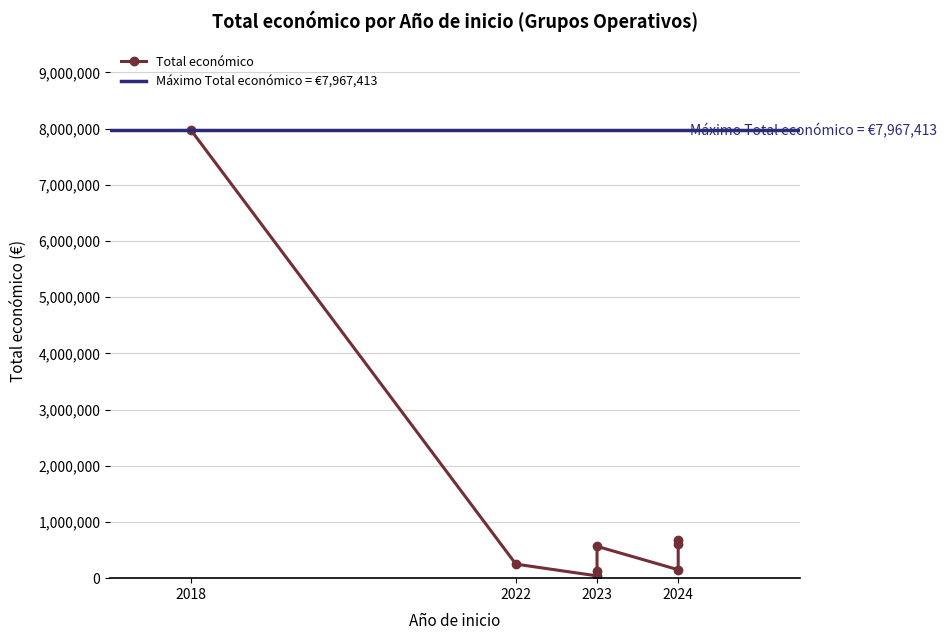

Reading left to right, list all the values displayed in this chart.

2024=150000	2023=40876	2023=120000	2024=672807	2024=600000	2018=7967413	2022=249910	2023=566298